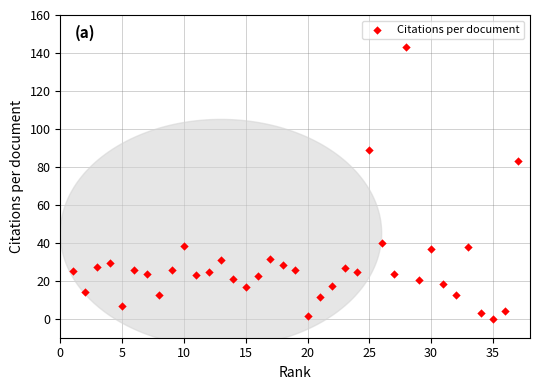

What is the range of X values (max minus min)?

36.0